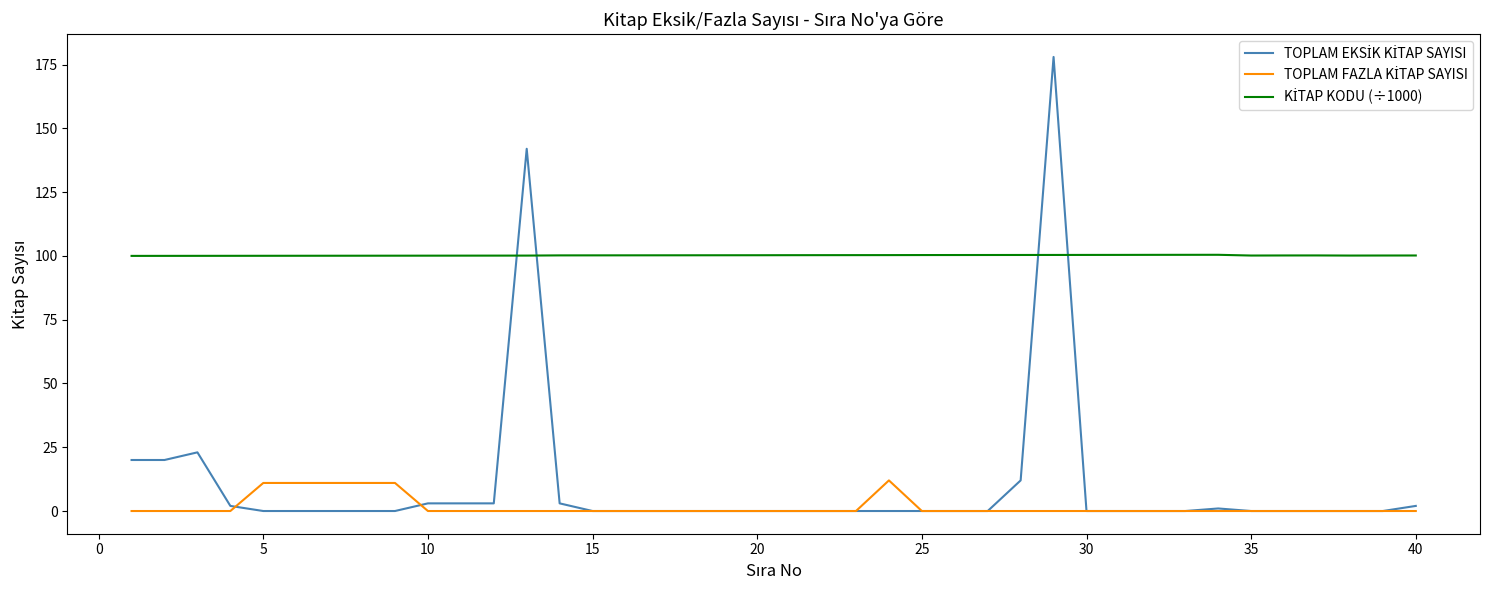

Which series has the largest total across all categories?

KİTAP KODU (÷1000)